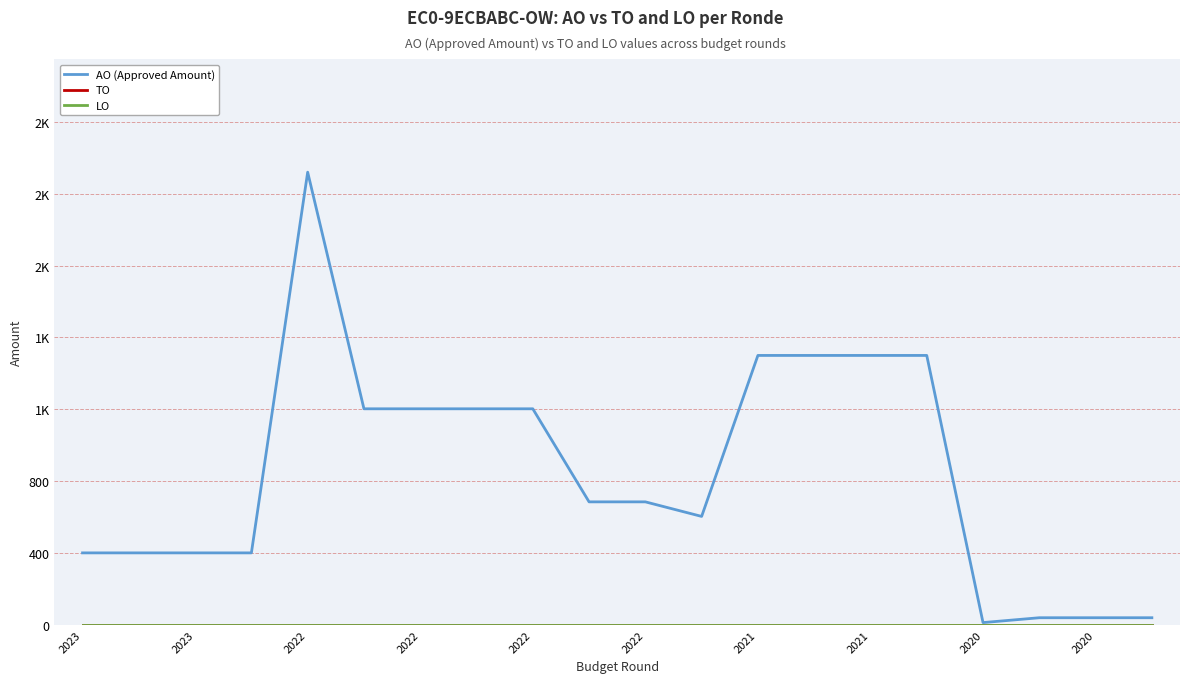

Does the chart have visible grid lines?

Yes